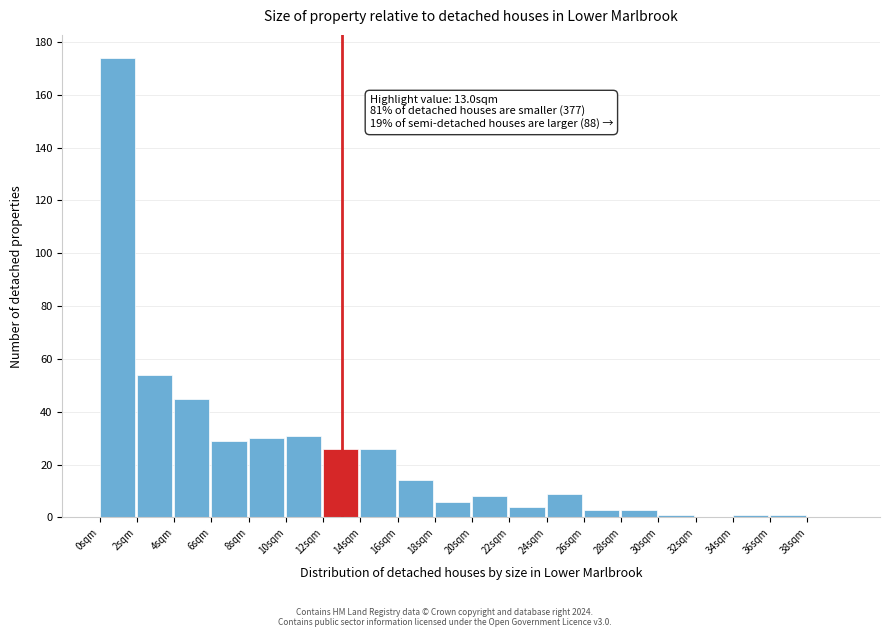

Over which range of the x-axis is the bar tallest?

0 to 2